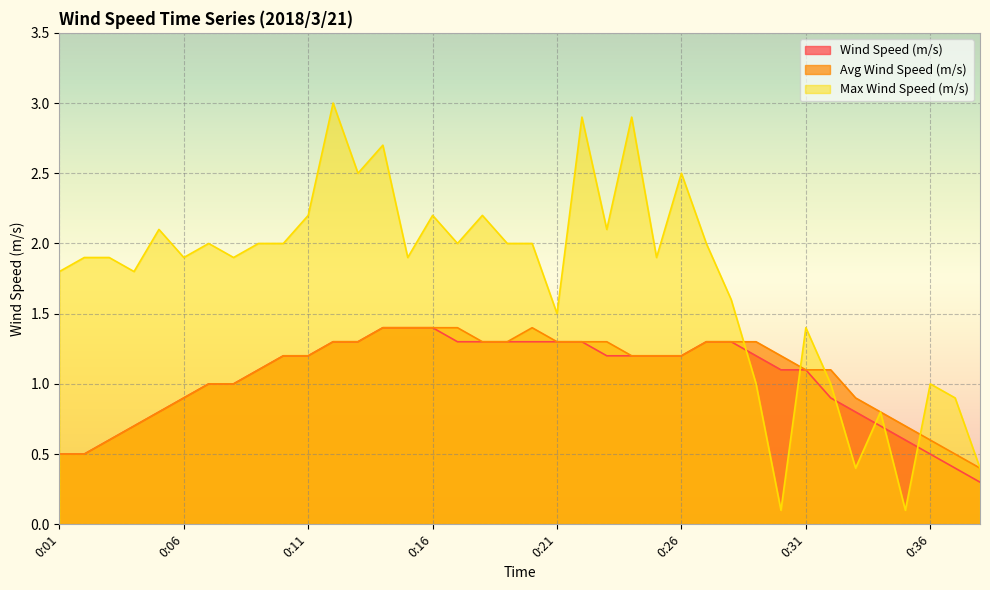

Which series changed the most between 0:12 and 0:21?

Max Wind Speed (m/s)